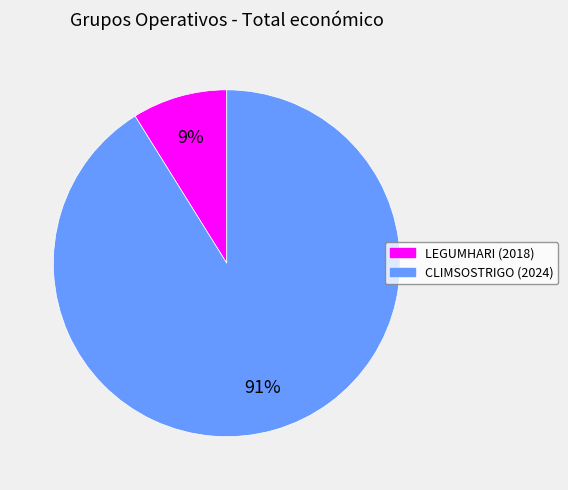

The LEGUMHARI (2018) slice represents 9% of the pie. True or false?

True